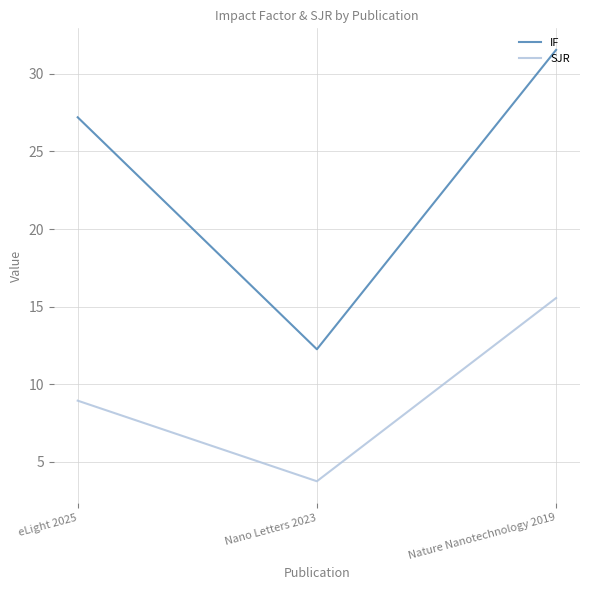

What is the difference between the highest and lowest values at Nano Letters 2023?

8.5